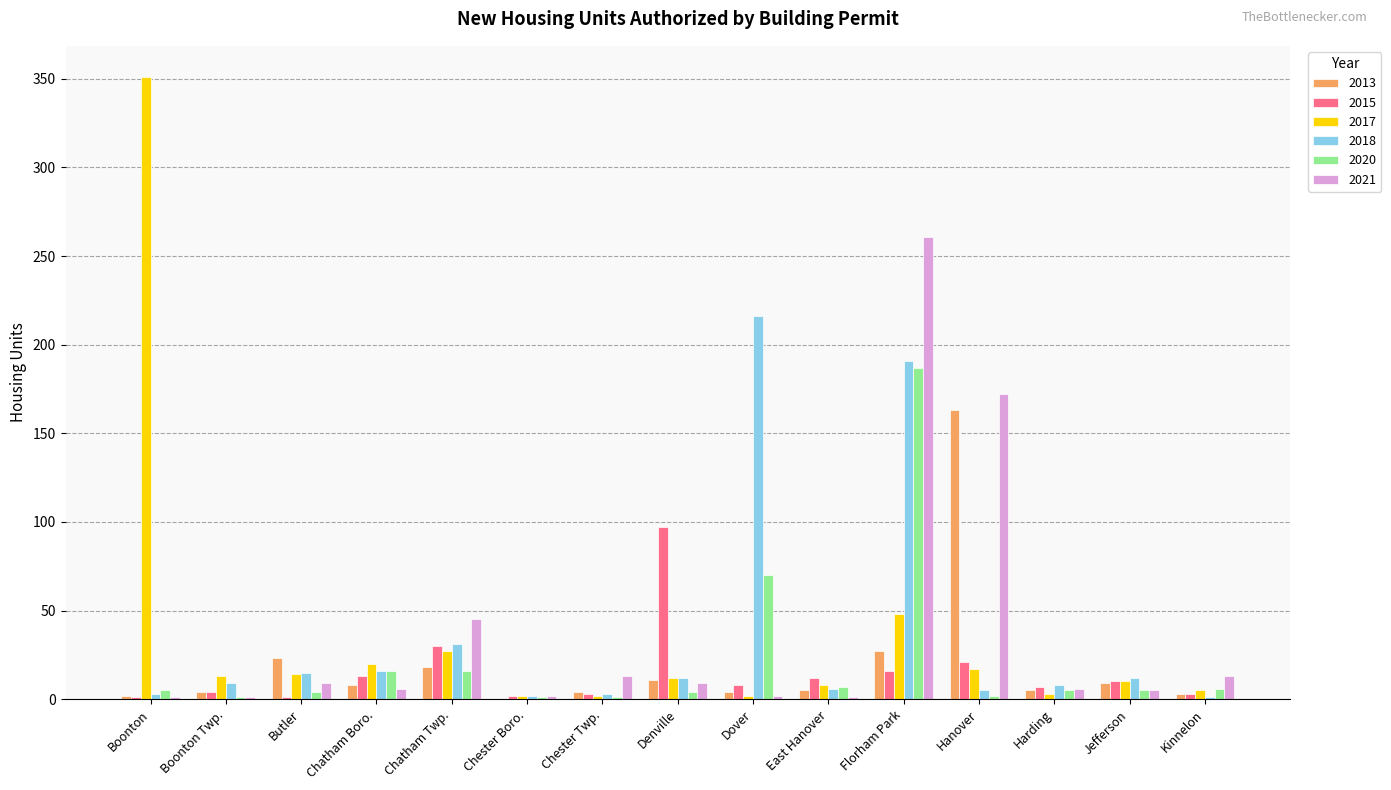

What is the total value across all series at Chatham Twp.?

167